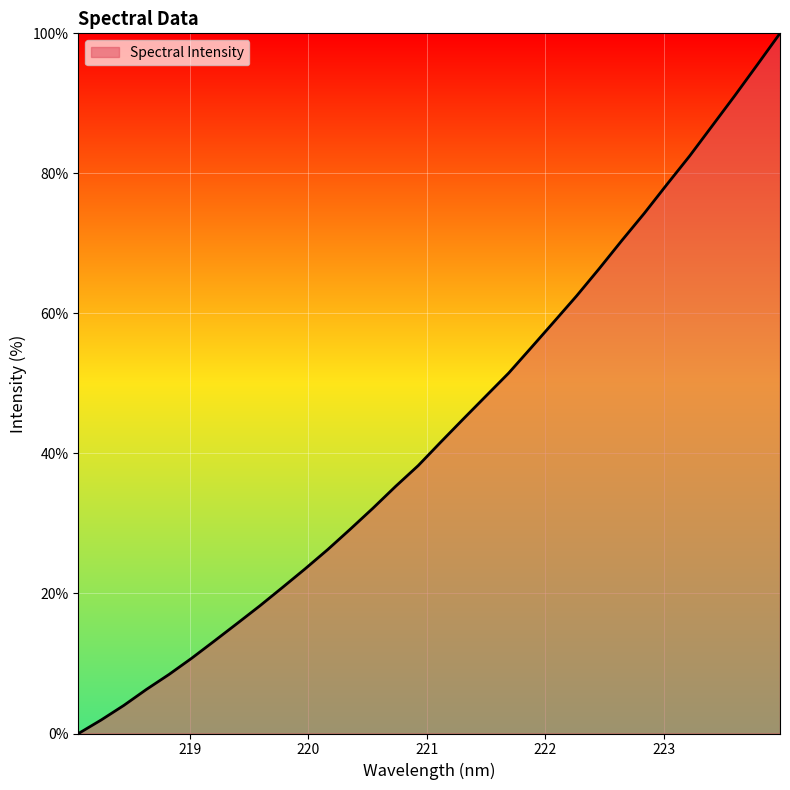

What is the difference between the second highest and second lowest values?

93.6